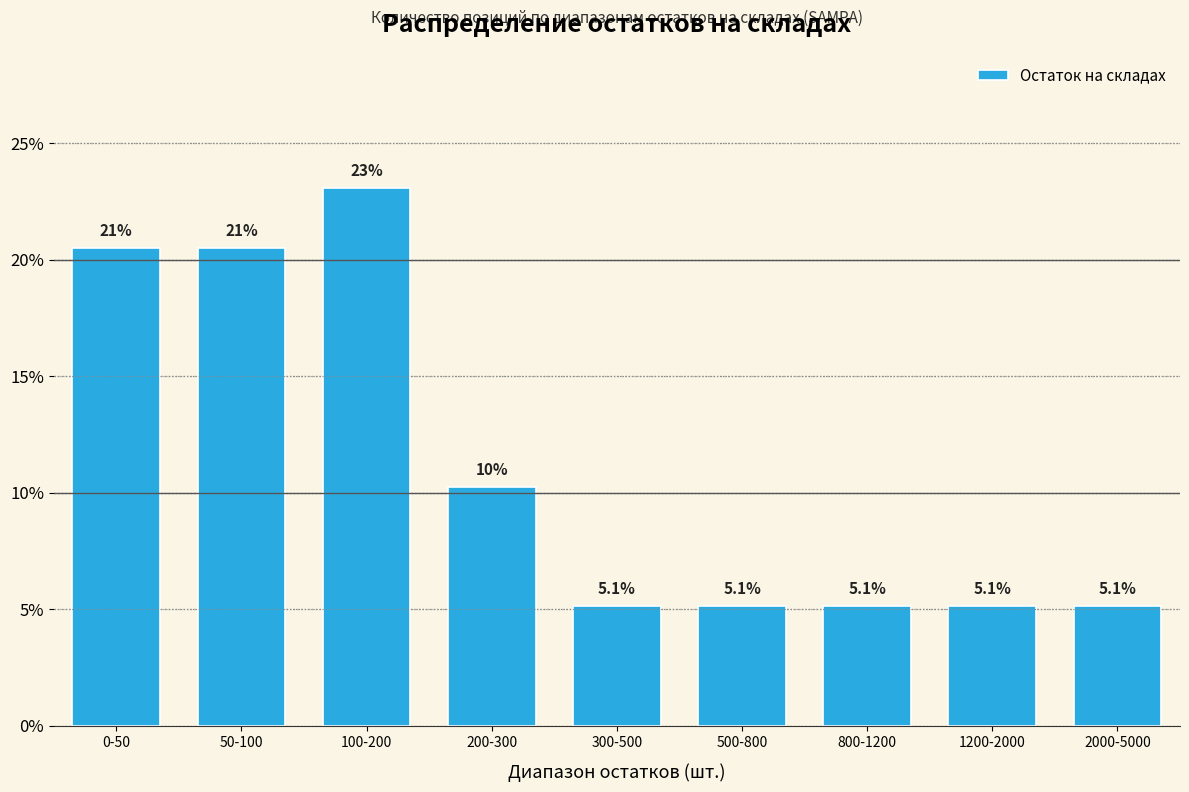

Reading left to right, what are all the values shown in this chart?

0-50=20.5	50-100=20.5	100-200=23.1	200-300=10.3	300-500=5.1	500-800=5.1	800-1200=5.1	1200-2000=5.1	2000-5000=5.1